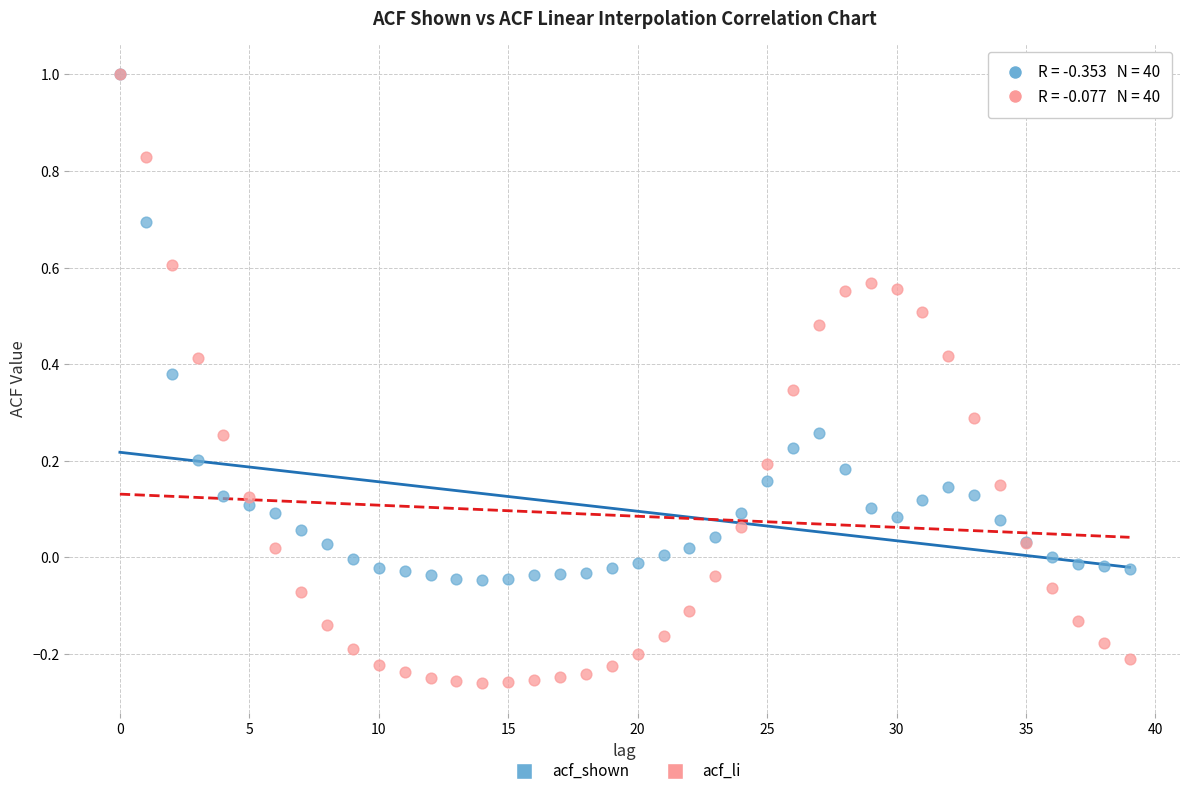

Which series contains the lowest Y value?

acf_li